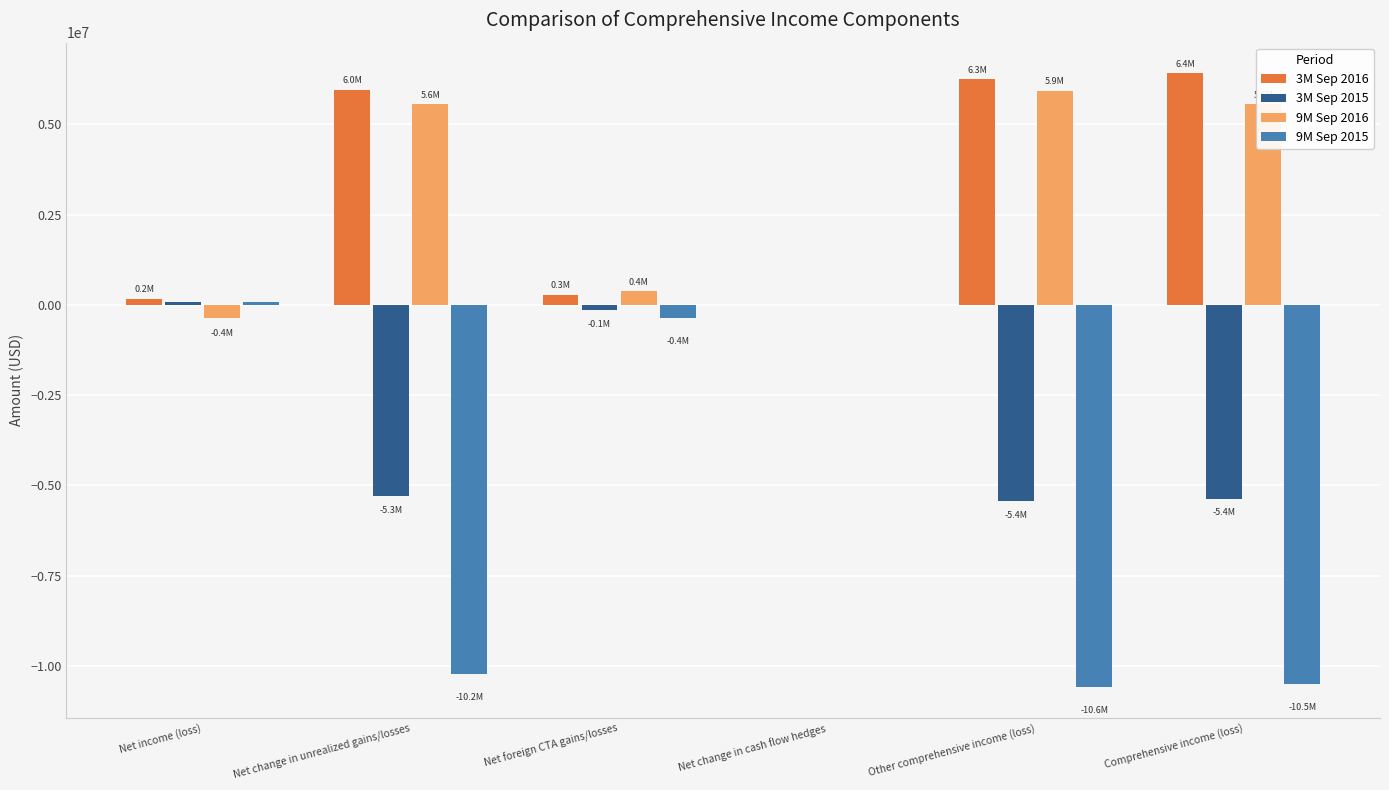

The 9M Sep 2015 series shows -15074020 at Net change in unrealized gains/losses. True or false?

False